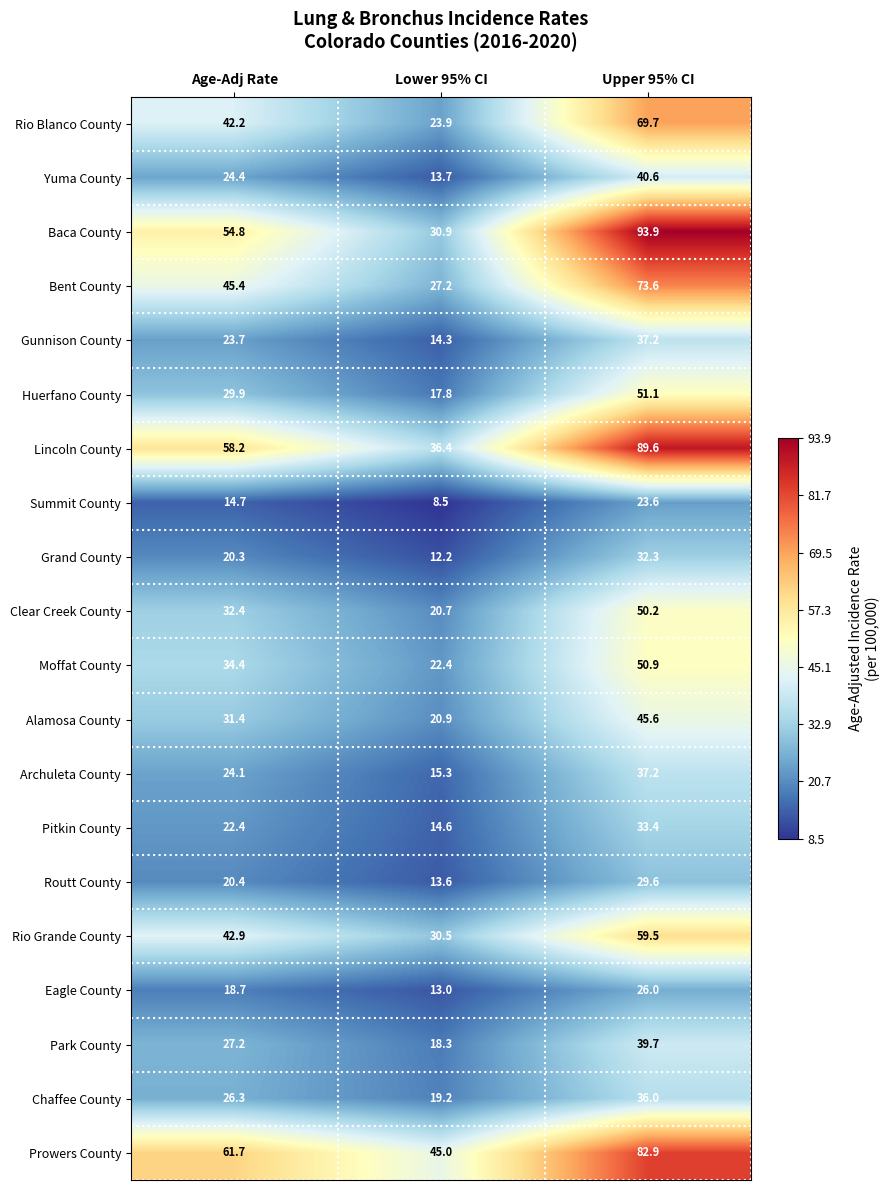

Is it true that Gunnison County equals 14.3 at Lower 95% CI?

True